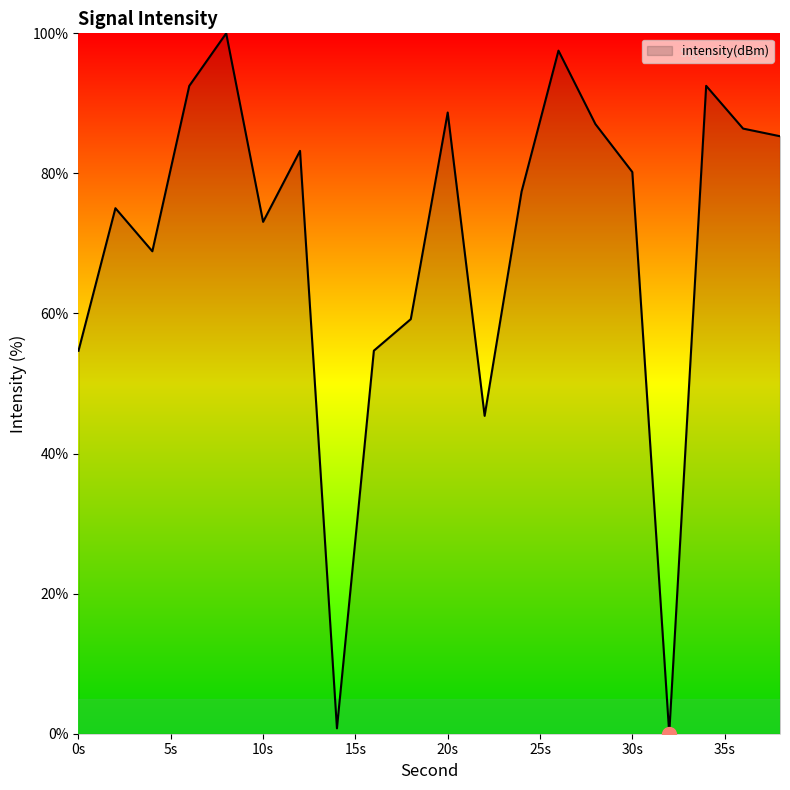

True or false: the data has more than 2 interior local peaks.

True